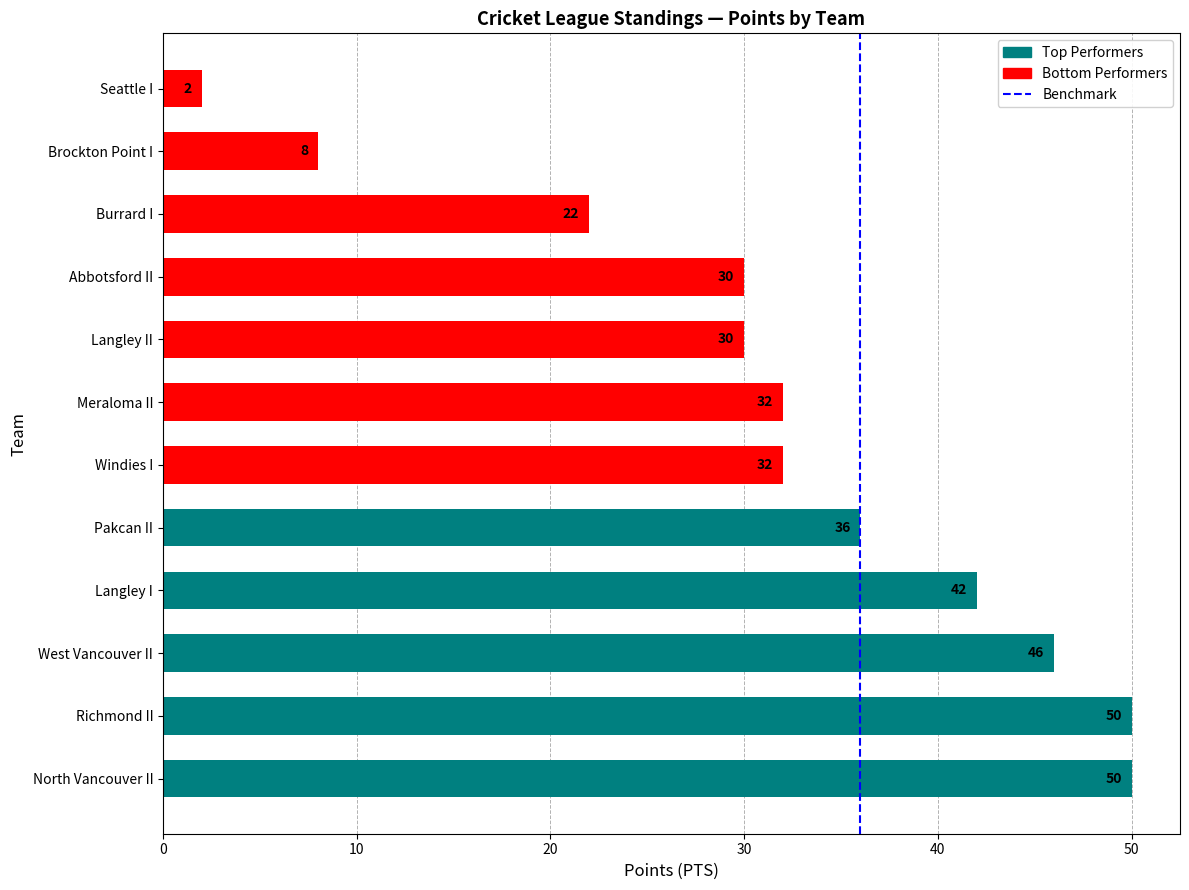

How many bars are there in total?

12